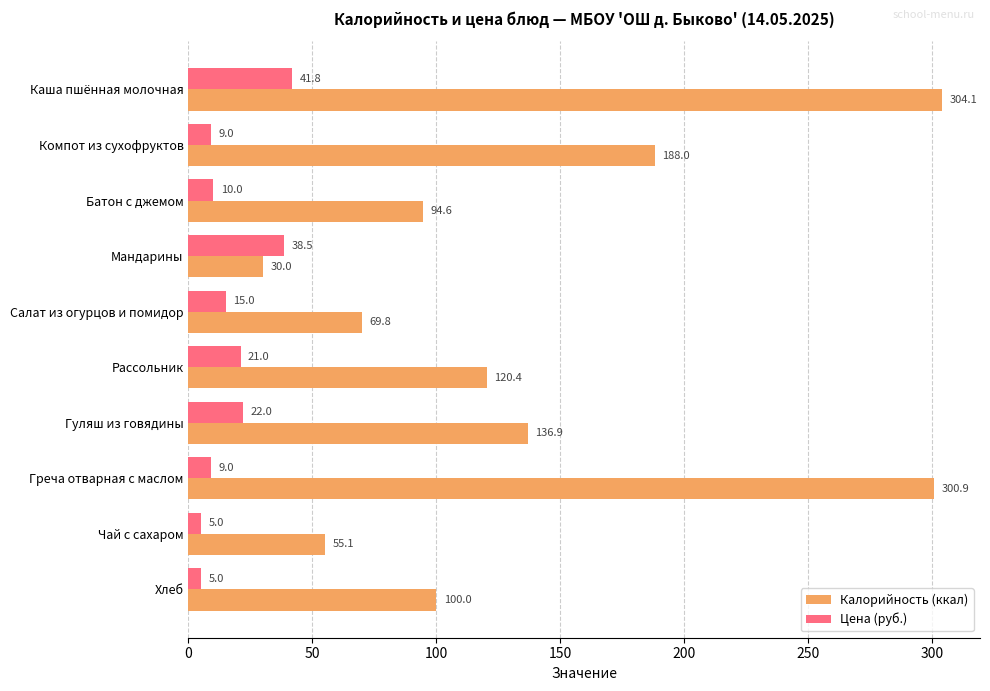

How many categories are shown in the chart?

10